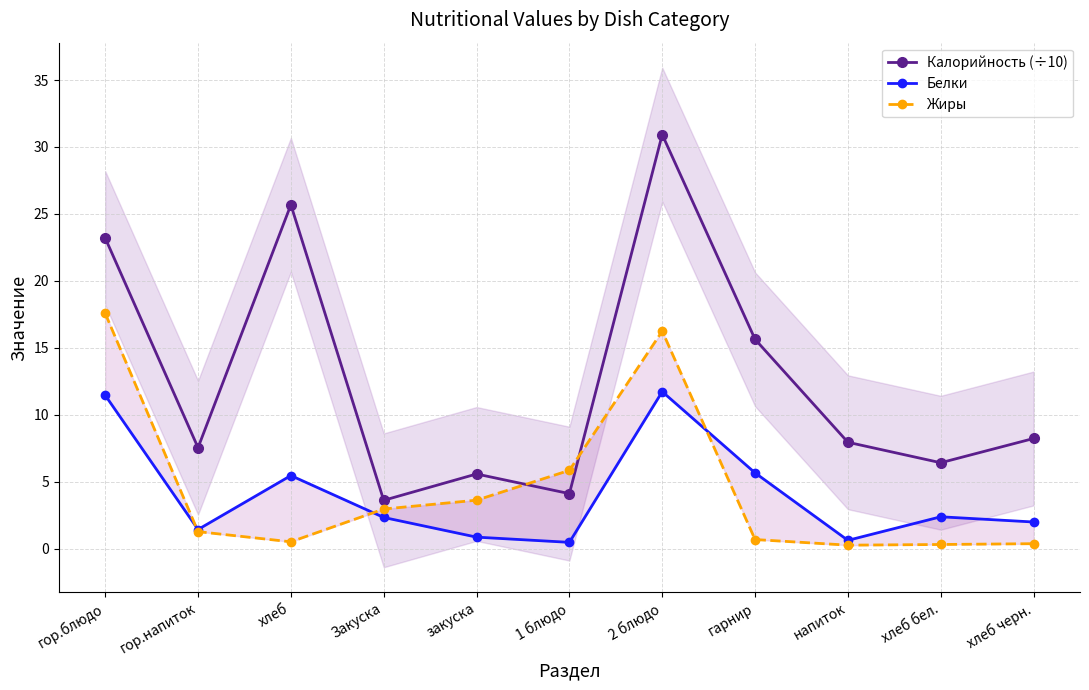

The value of Белки at 2 блюдо is 19.9. True or false?

False